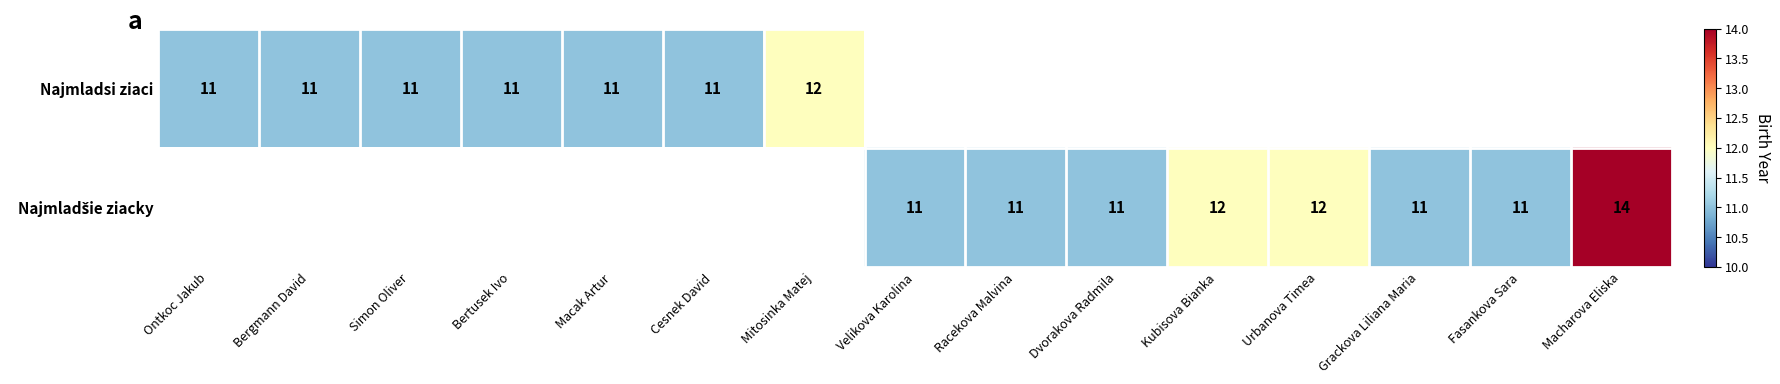

The value of Najmladsi ziaci at Cesnek David is 11. True or false?

True